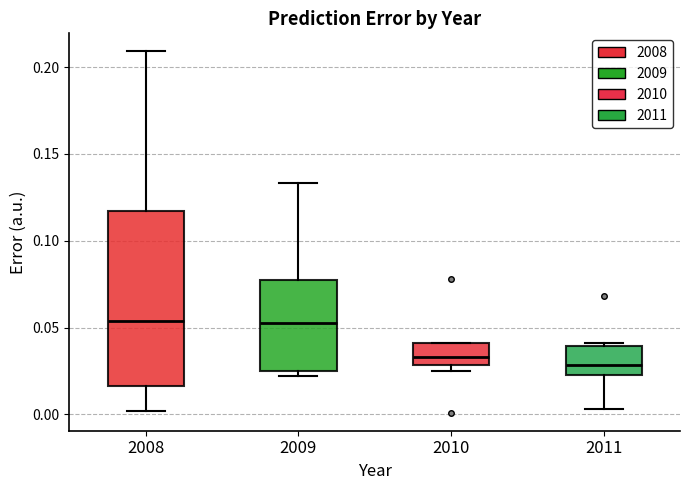

Reading left to right, read every box against the y-axis: the position of its median line, the range the box covers, and the ends of its whiskers. The values are not printed on the chart, so give them approximately, as read against the axis.

2008: median 0.055, box 0.015 to 0.115, whiskers 0.000 to 0.210
2009: median 0.055, box 0.025 to 0.075, whiskers 0.020 to 0.135
2010: median 0.035, box 0.030 to 0.040, whiskers 0.025 to 0.040
2011: median 0.030, box 0.025 to 0.040, whiskers 0.005 to 0.040 (just above the box's upper edge)